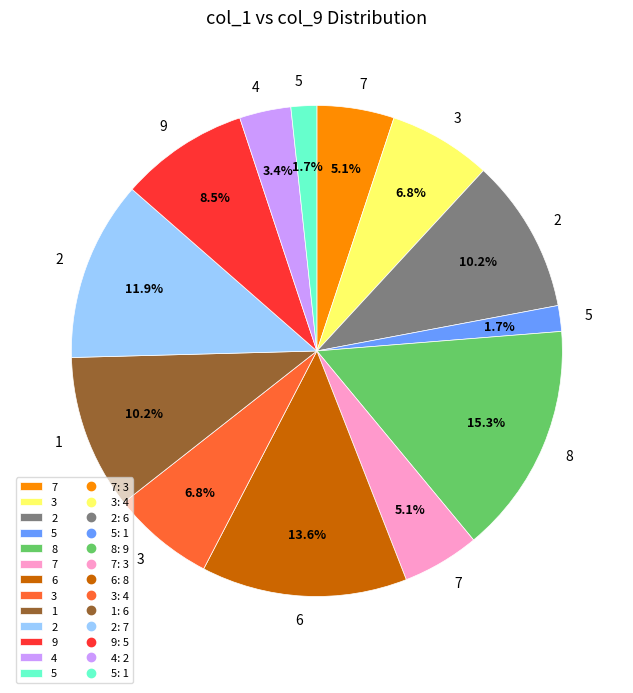

Is there any slice that represents more than half of the pie?

No